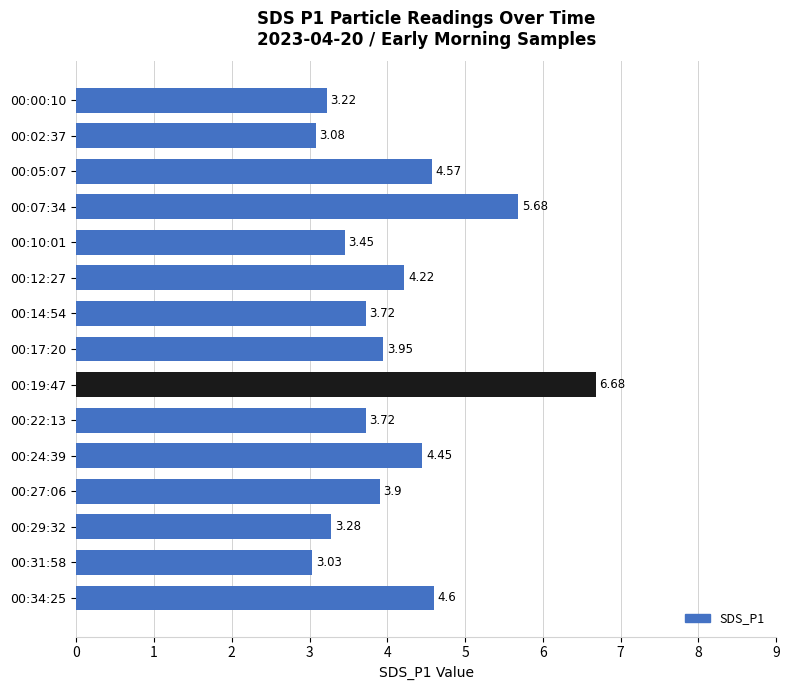

Which has a higher value, 00:00:10 or 00:02:37?

00:00:10